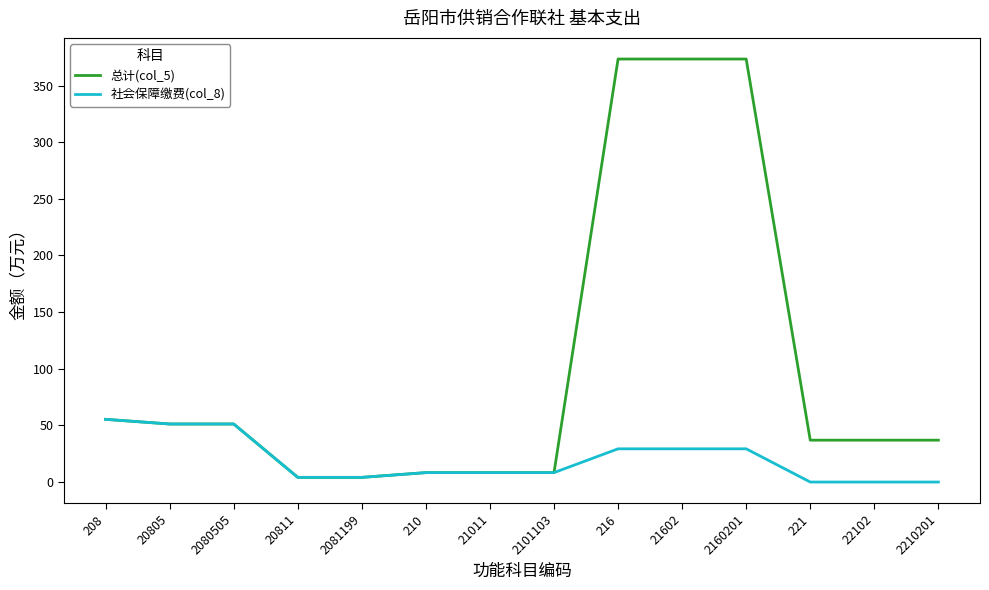

How many lines are shown in the chart?

2